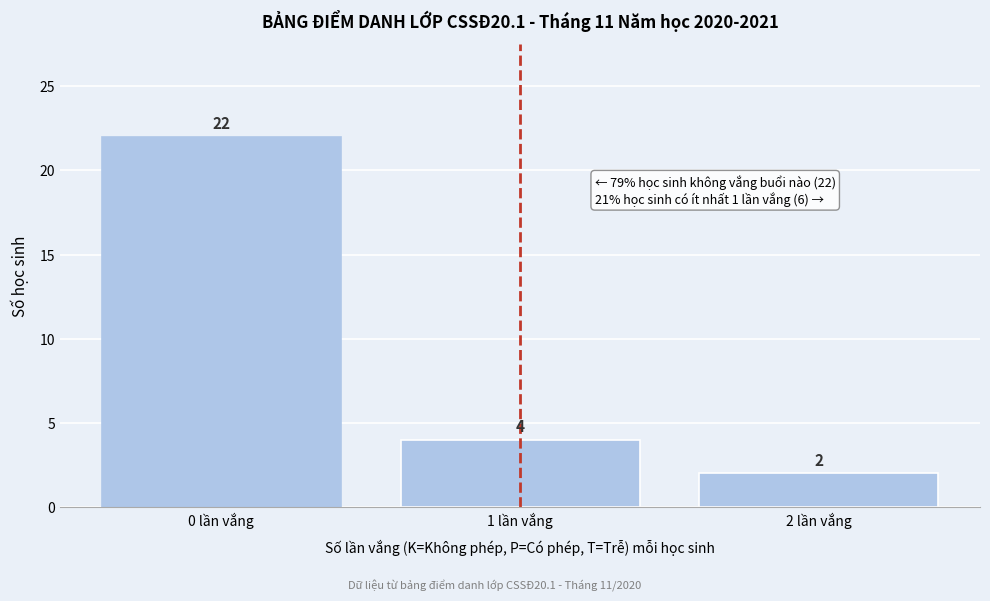

Reading left to right, transcribe this chart: for each bar, give the range it covers on the x-axis and its height.

-0.5 to 0.5: 22
0.5 to 1.5: 4
1.5 to 2.5: 2